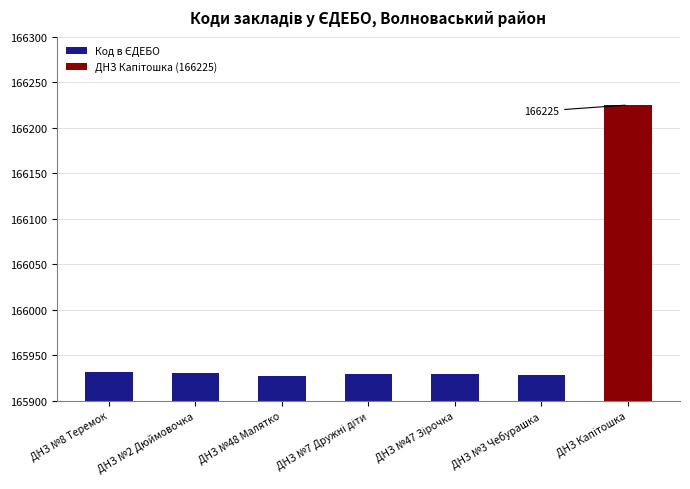

What is the ratio of the value at ДНЗ №47 Зірочка to the value at ДНЗ Капітошка?

1.0